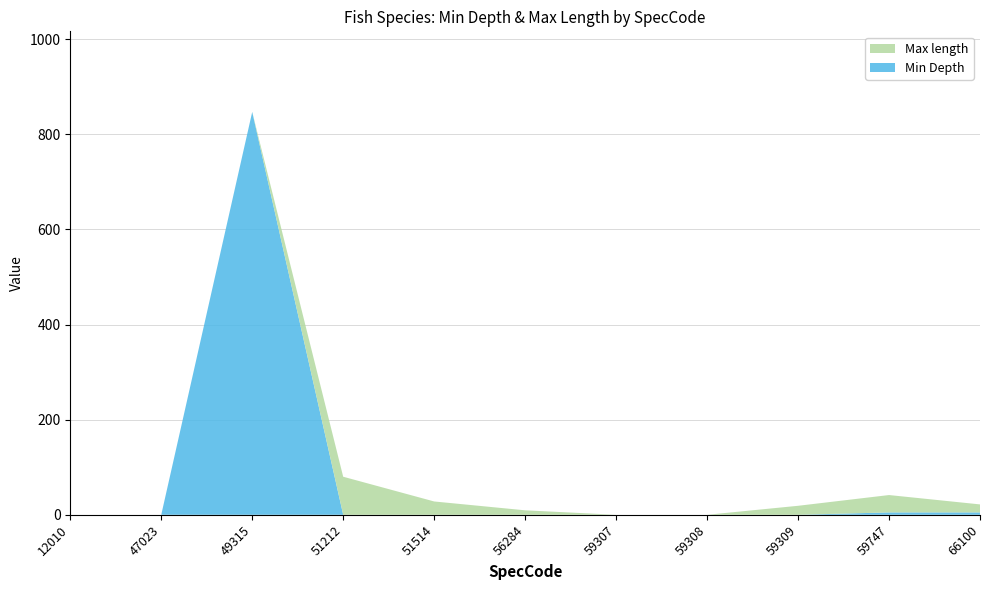

Reading left to right, extract all data points from this chart.

Min Depth: 12010=0.0	47023=0.0	49315=847.0	51212=0.0	51514=0.0	56284=0.0	59307=0.0	59308=0.0	59309=0.0	59747=5.0	66100=5.0
Max length: 12010=0.0	47023=0.0	49315=0.0	51212=80.0	51514=28.0	56284=9.4	59307=0.0	59308=0.0	59309=18.9	59747=36.5	66100=16.8